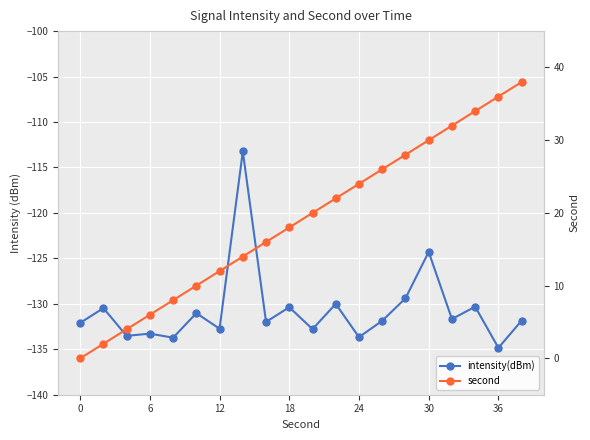

Is this an area chart (filled region under the line)?

No